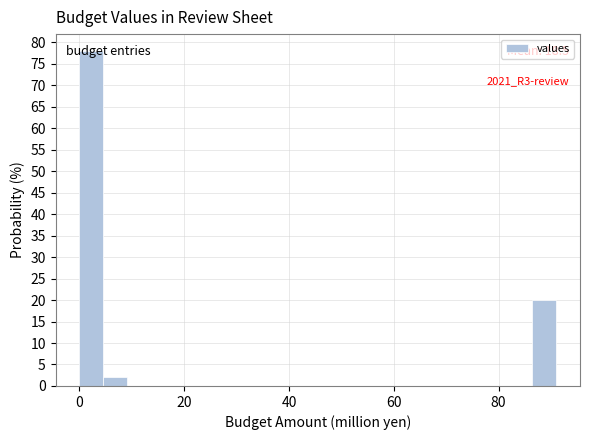

Around what value on the x-axis is the tallest bar? Give the approximate position of its centre, as read against the axis.

2